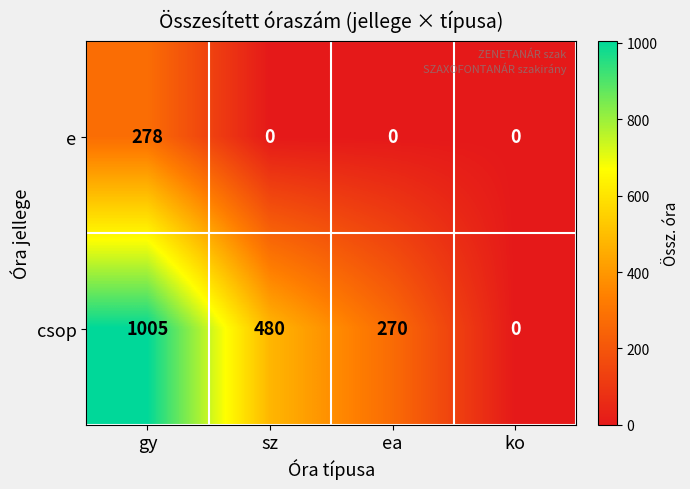

Rank the series by their average value, from highest to lowest.

csop, e